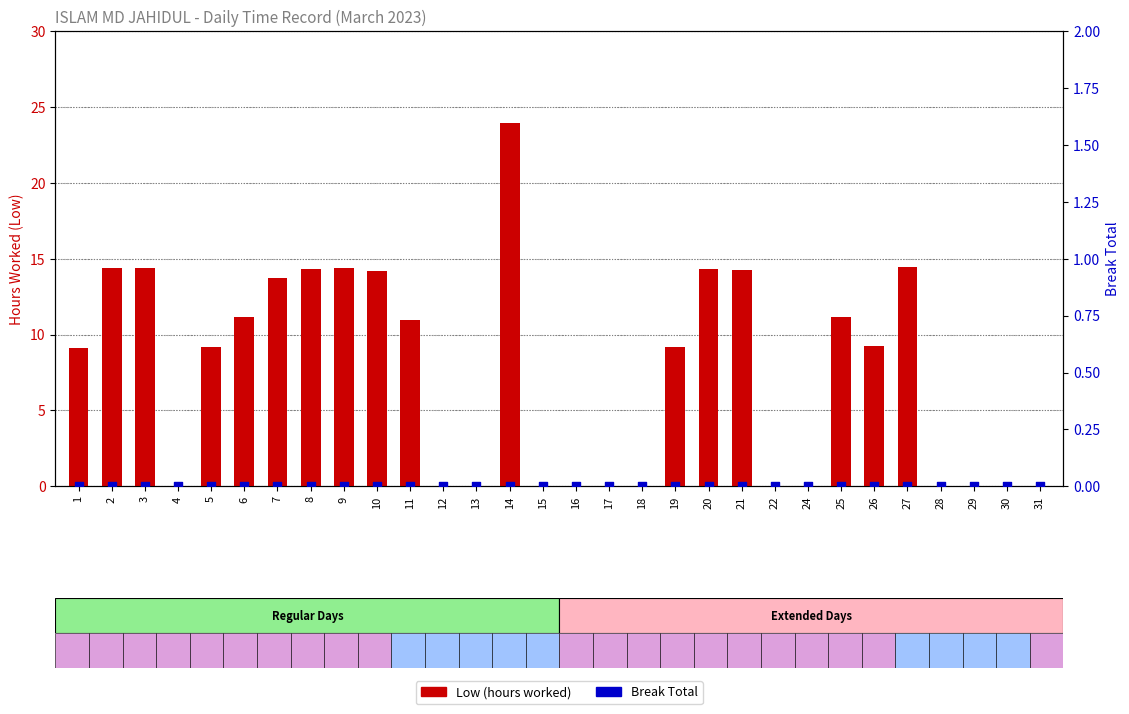

At which category is the sum across all series the highest?

14